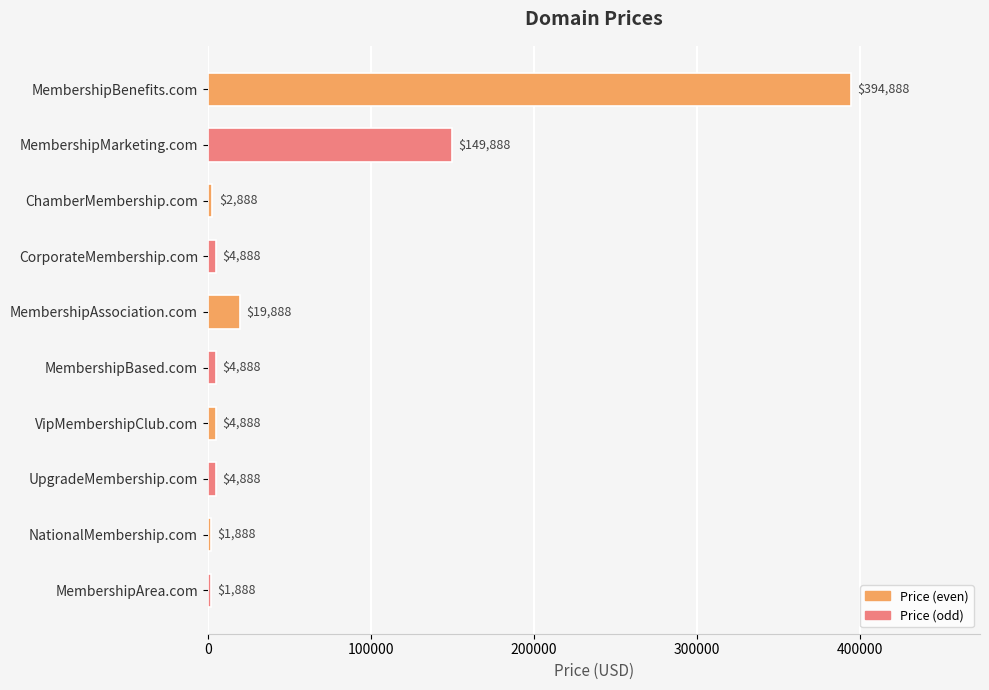

What is the minimum value shown in the chart?

1888